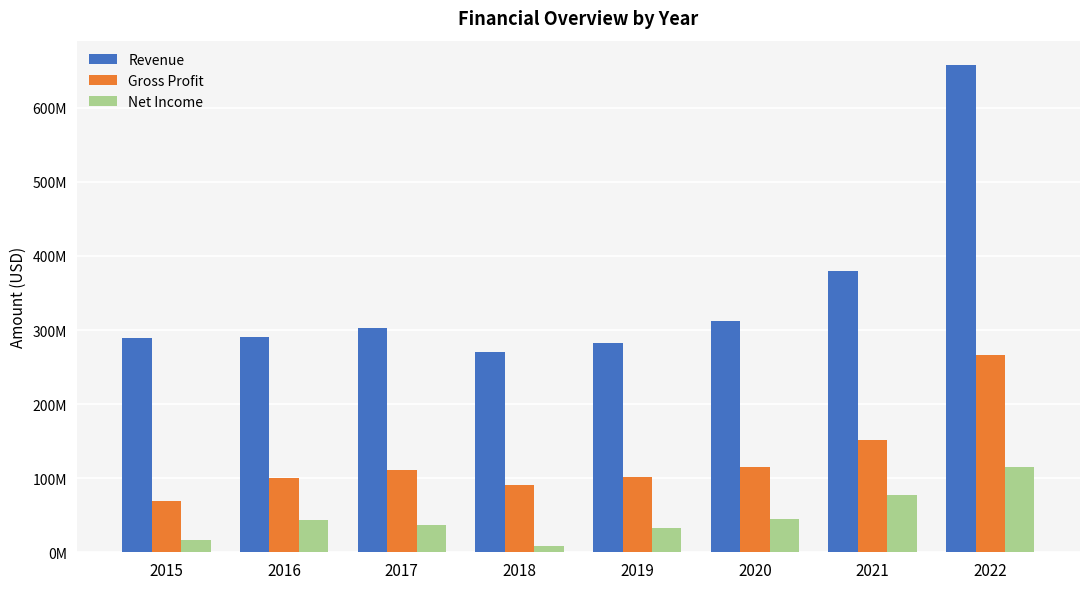

What is the sum of the Net Income values at 2015 and 2017?

53597000